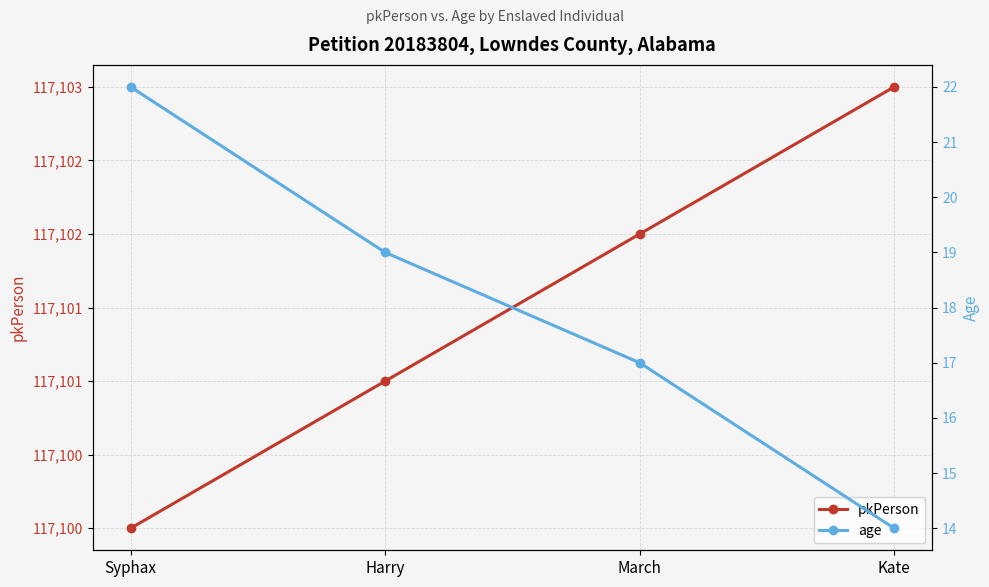

Rank the series by their maximum value, from highest to lowest.

pkPerson, age